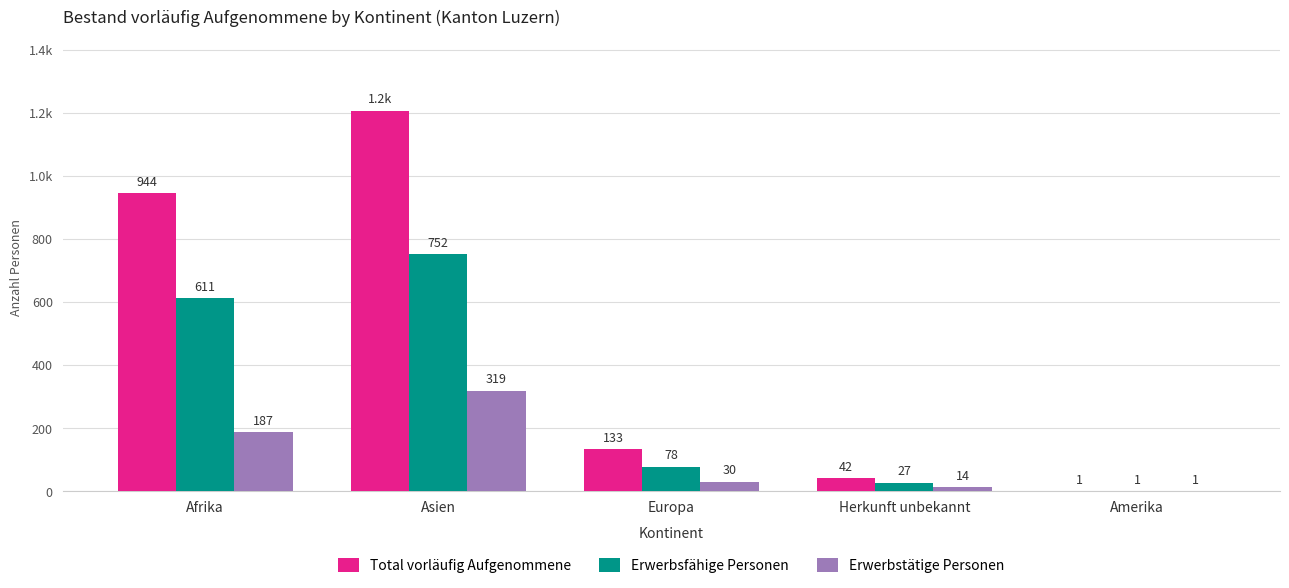

What is the sum of the Erwerbsfähige Personen values at Europa and Amerika?

79